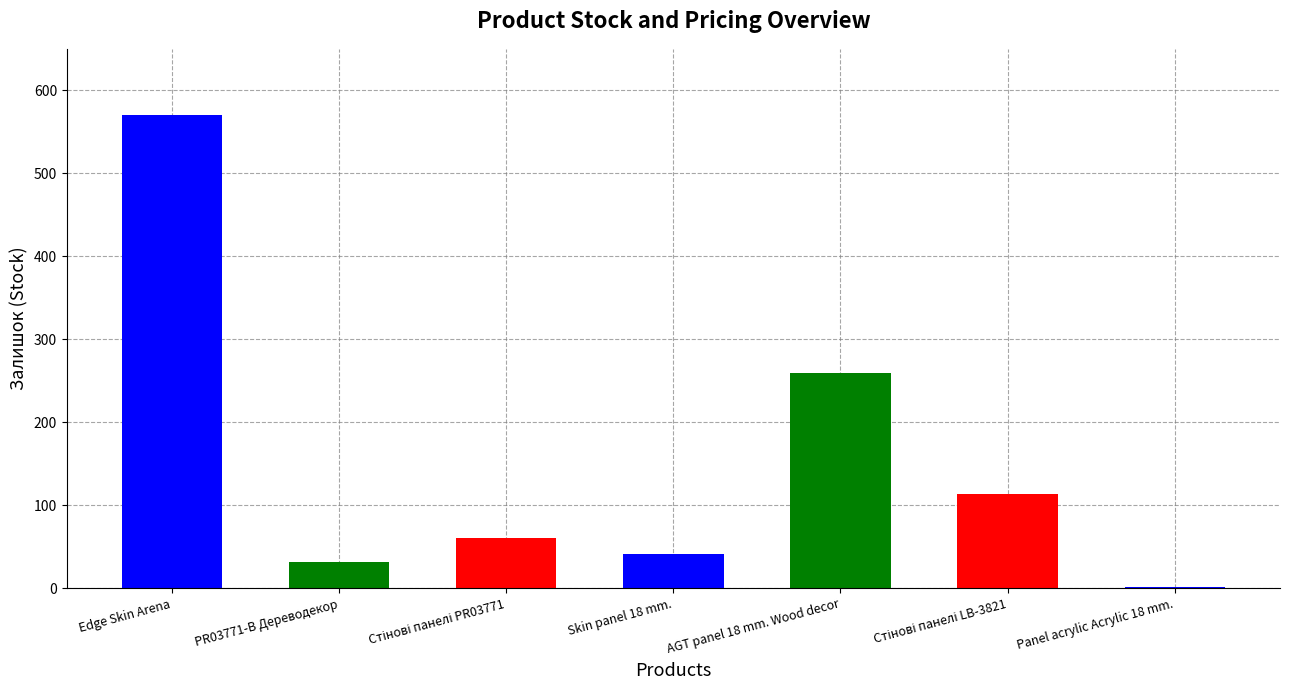

Rank the categories by value from lowest to highest.

Panel acrylic Acrylic 18 mm., PR03771-B Дереводекор, Skin panel 18 mm., Стінові панелі PR03771, Стінові панелі LB-3821, AGT panel 18 mm. Wood decor, Edge Skin Arena